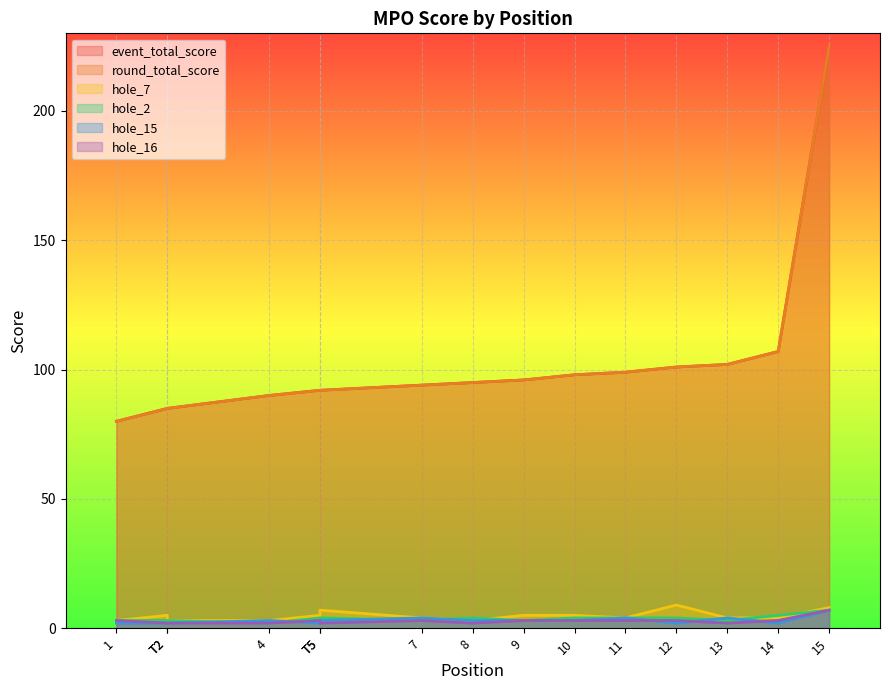

True or false: hole_7 has a value of 4 at 8.

False